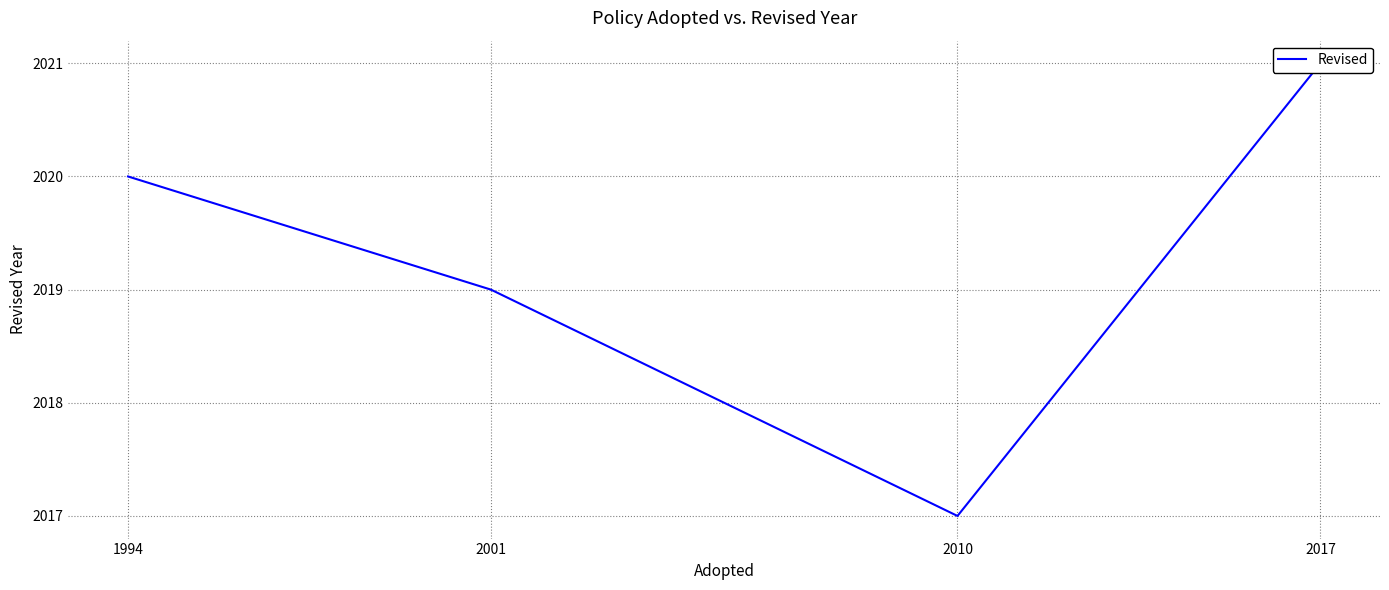

True or false: the data shows 3239 at 1994.

False